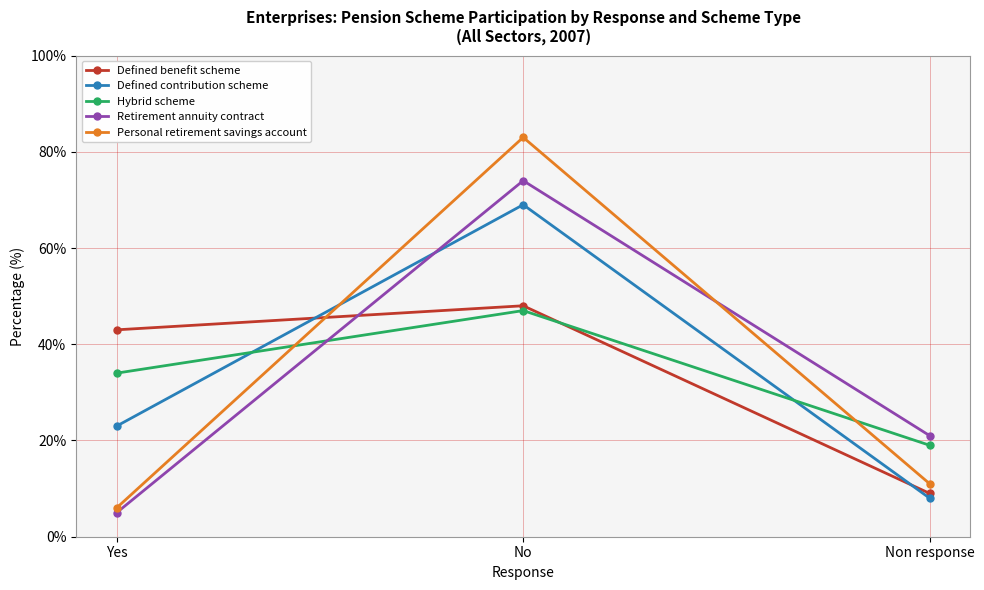

Is the value of Retirement annuity contract at Non response greater than the value of Hybrid scheme at No?

No